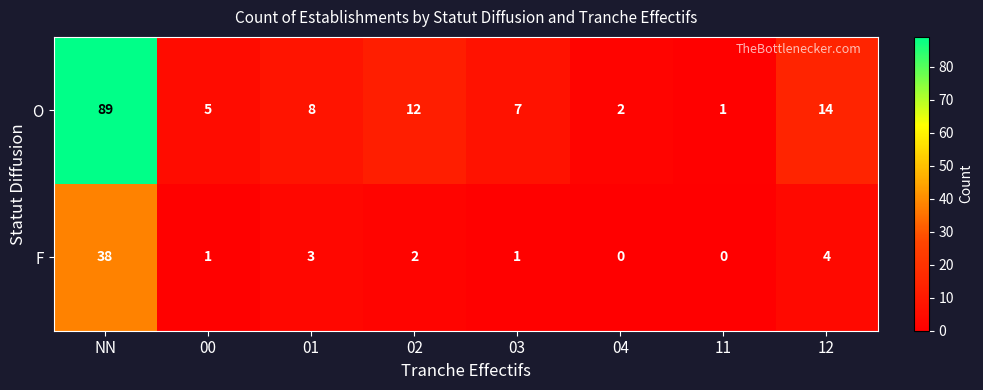

At which category is the sum across all series the highest?

NN